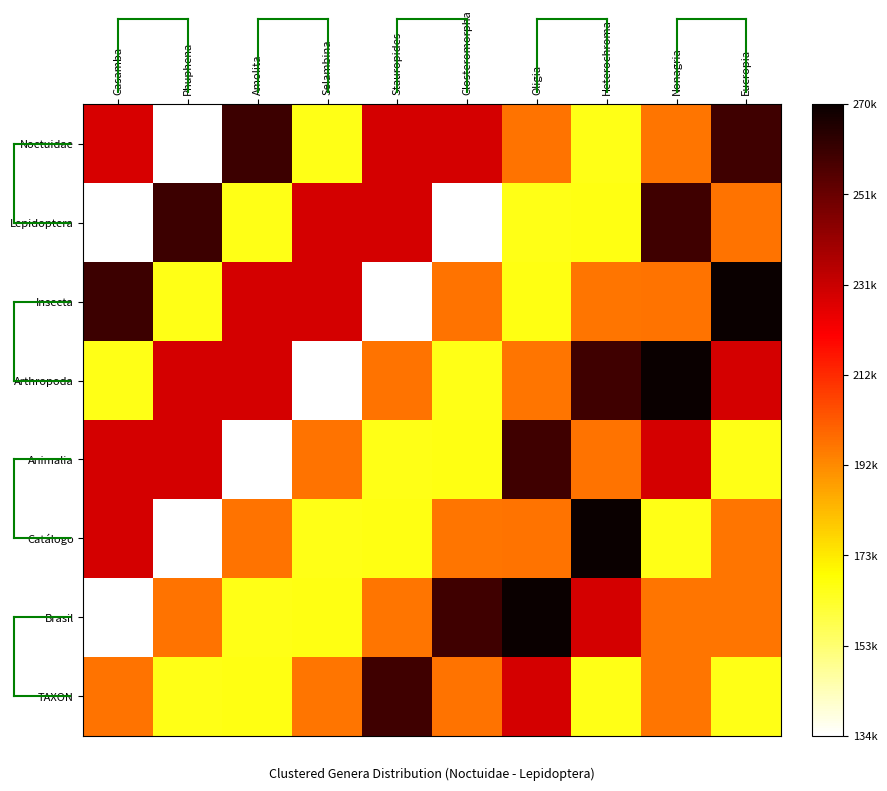

Which has a higher value, Amolita or Selambina?

Amolita